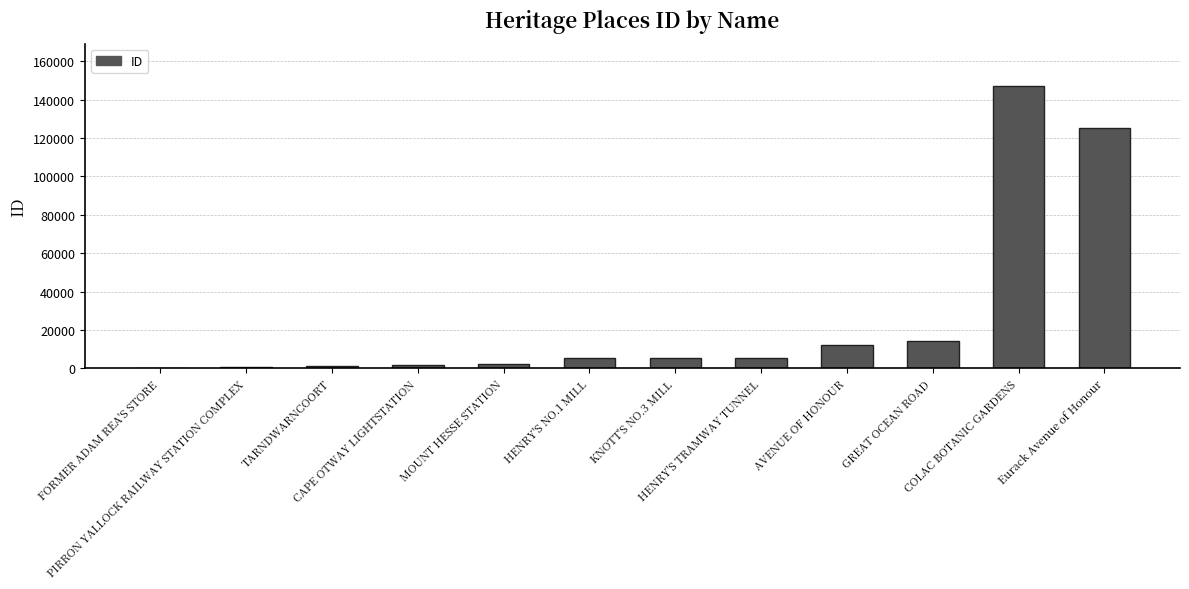

What is the sum of the values at HENRY'S NO.1 MILL and TARNDWARNCOORT?

6755